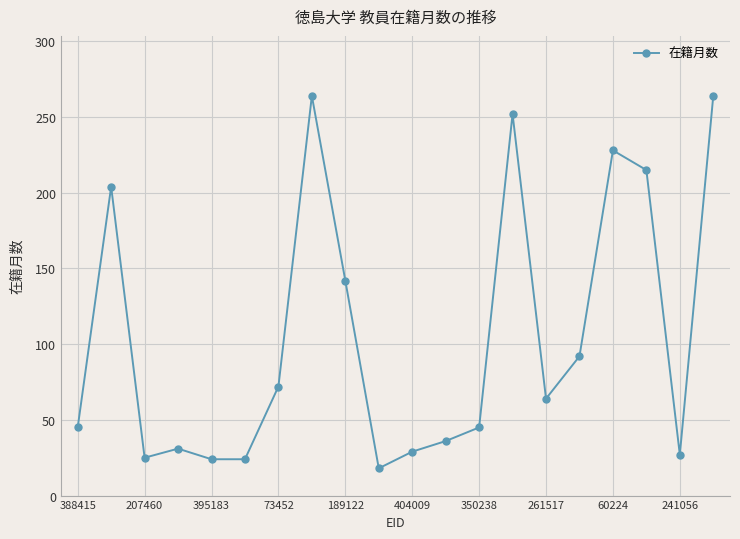

What is the average value?

105